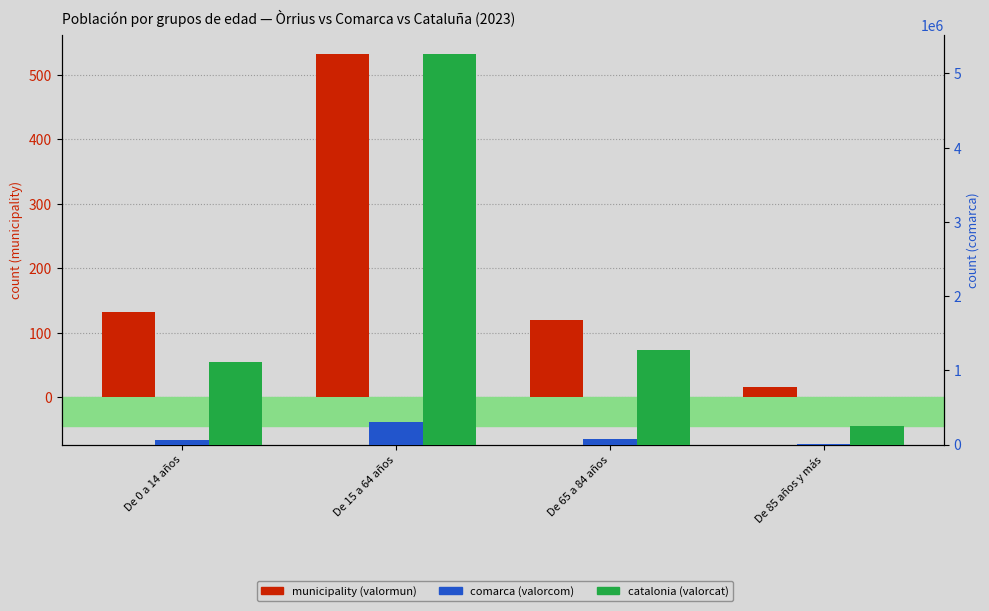

At De 0 a 14 años, list the series in order from smallest to largest.

municipality (valormun), comarca (valorcom), catalonia (valorcat)